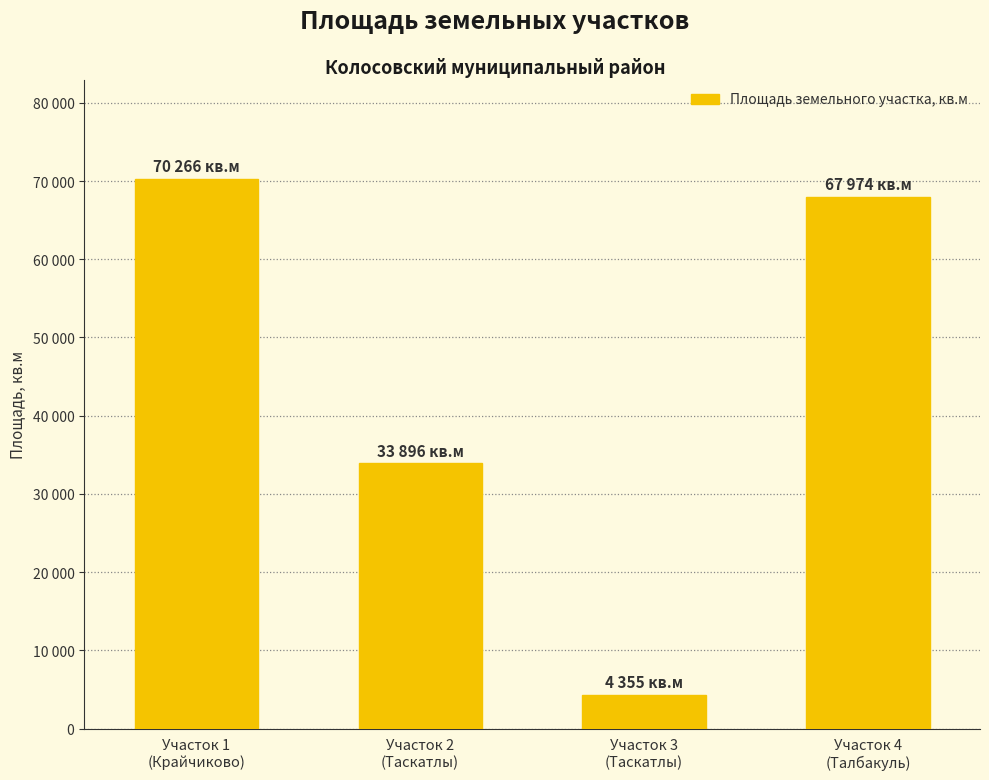

Is it true that the value at Участок 2
(Таскатлы) is 33896?

True